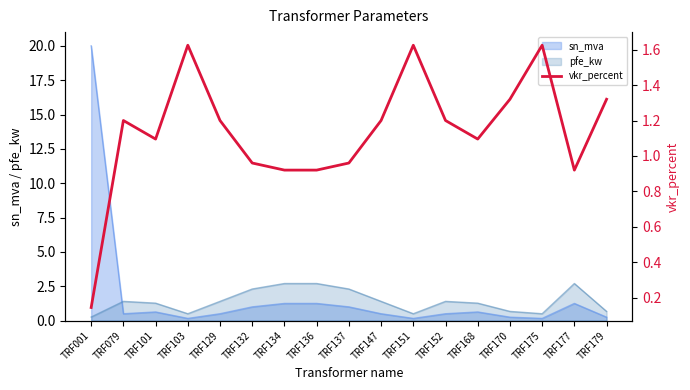

What is the sum of all values?

19.3